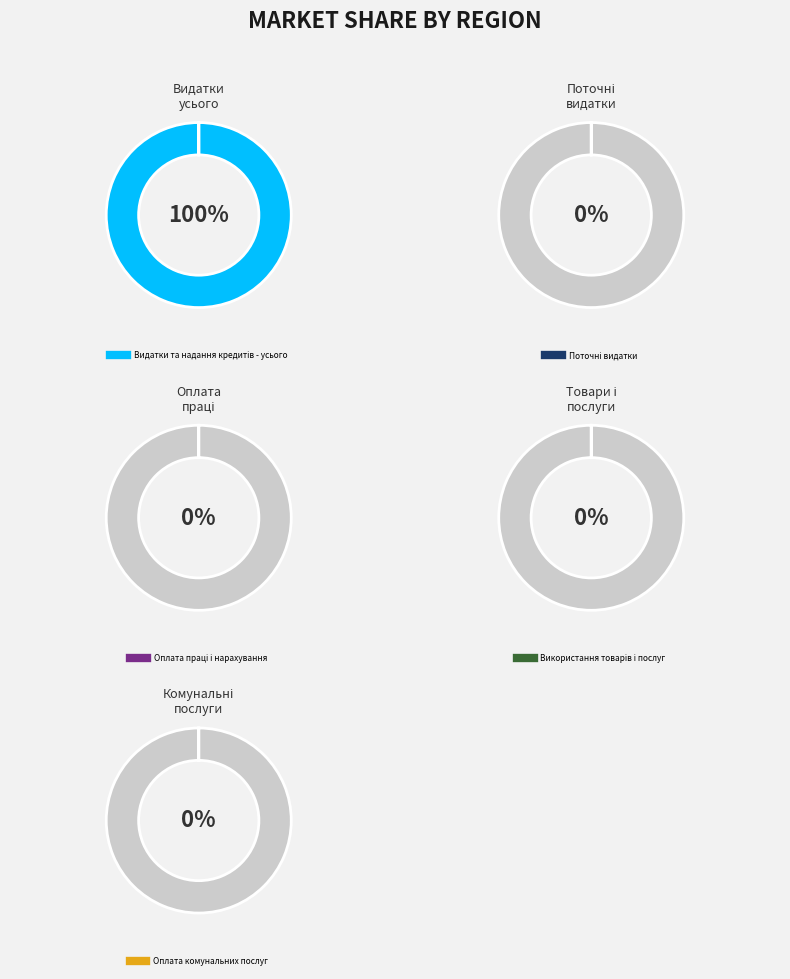

How many segments does this pie chart have?

5